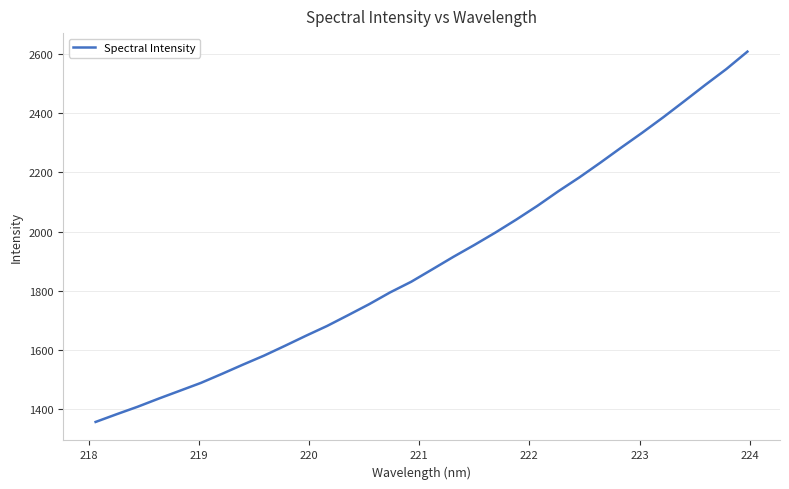

What is the average value?

1898.1